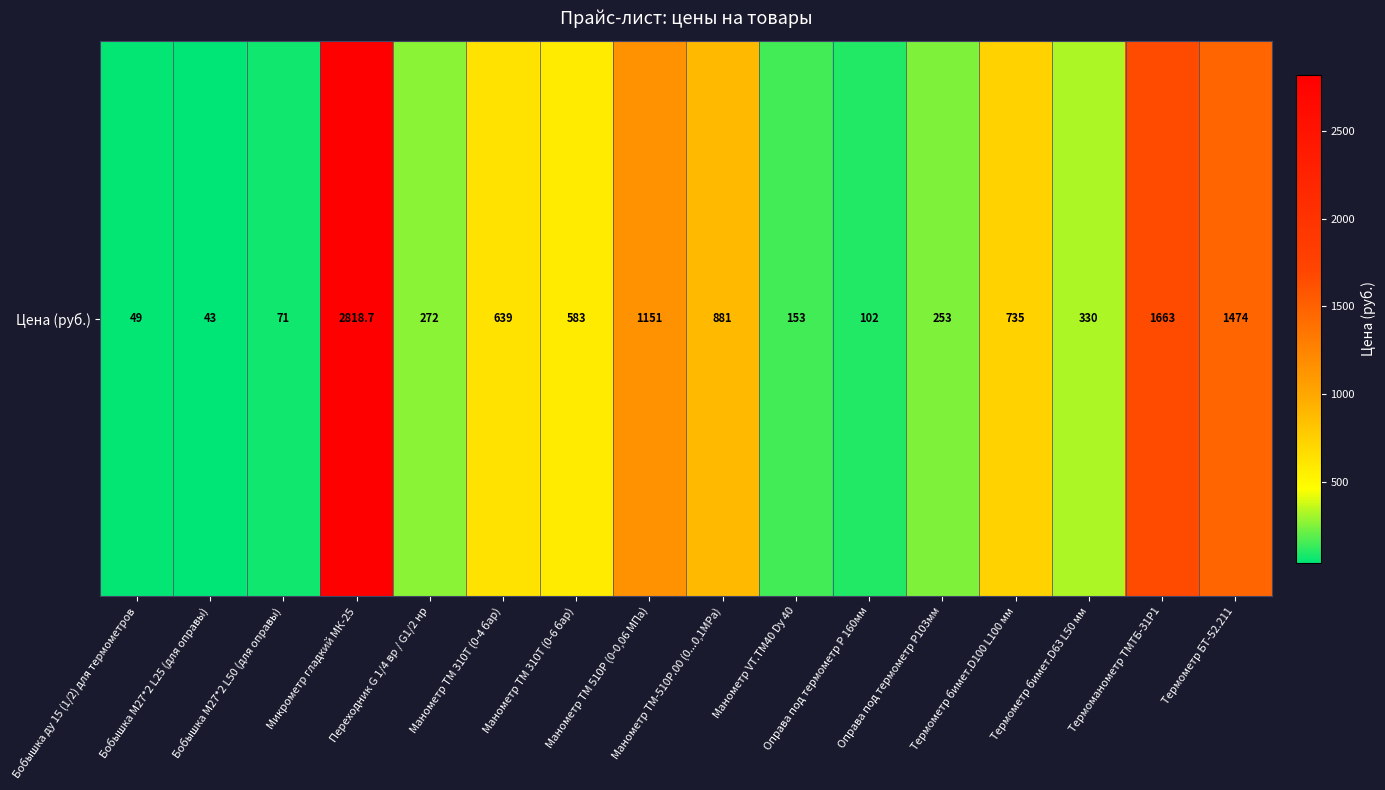

What is the average value?

701.1